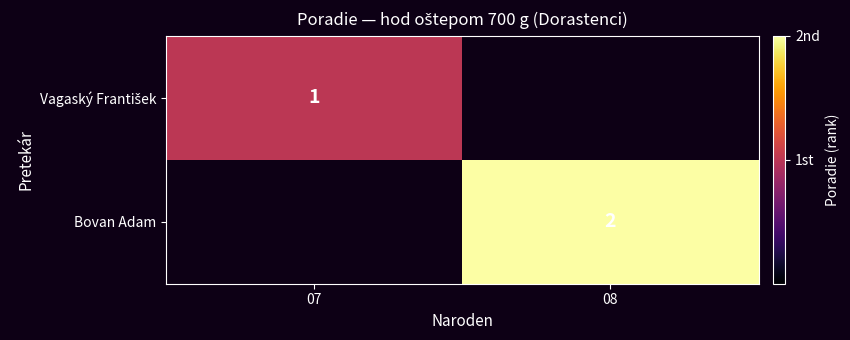

List the labels in order of Vagaský František value, largest first.

07, 08